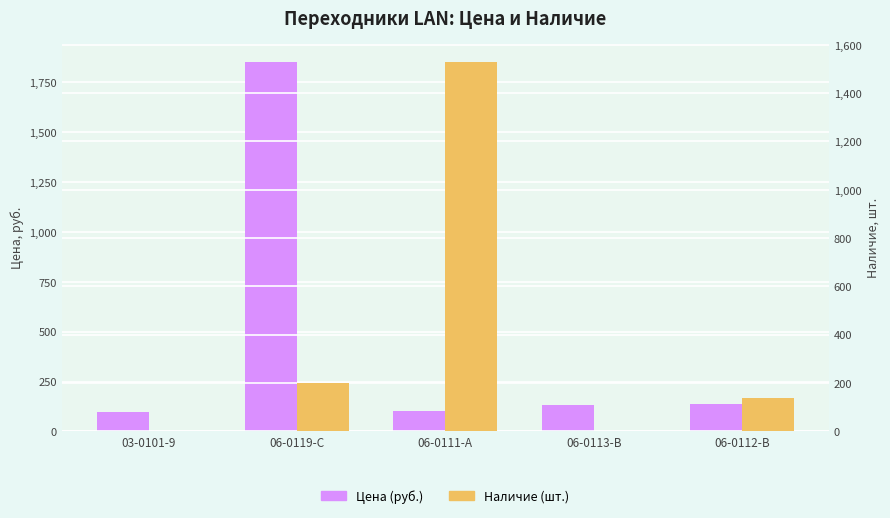

Reading left to right, transcribe all the data shown in this chart.

Цена (руб.): 03-0101-9=99.7	06-0119-C=1851.1	06-0111-A=102.3	06-0113-B=133.4	06-0112-B=135.3
Наличие (шт.): 03-0101-9=0.0	06-0119-C=202.0	06-0111-A=1528.0	06-0113-B=0.0	06-0112-B=137.0